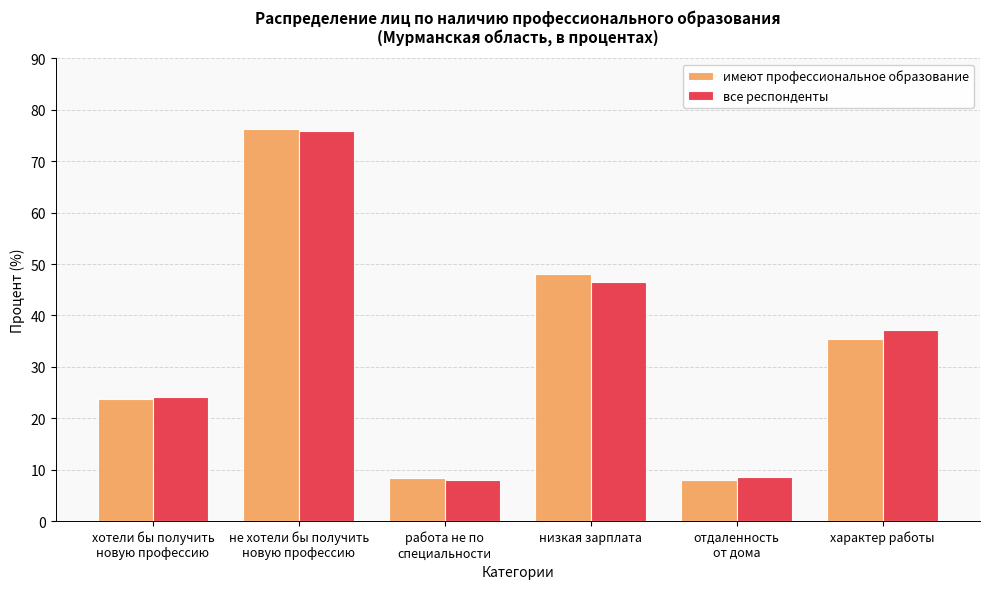

Which series has the largest range (max minus min)?

имеют профессиональное образование